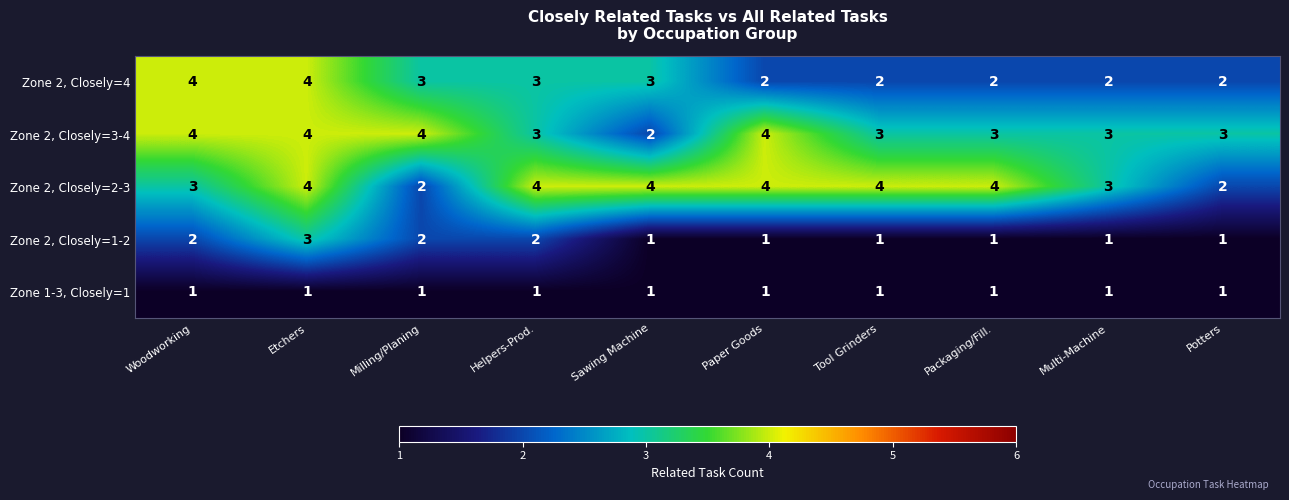

What is the spread (max minus min) of values at Sawing Machine?

3